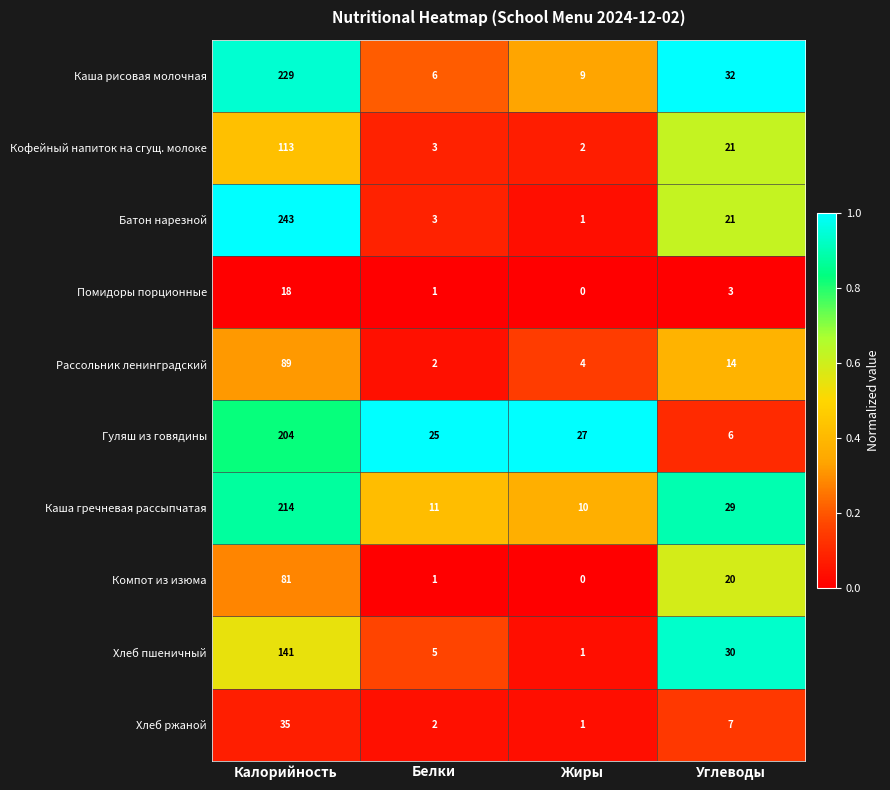

At which category is the sum across all series the highest?

Калорийность